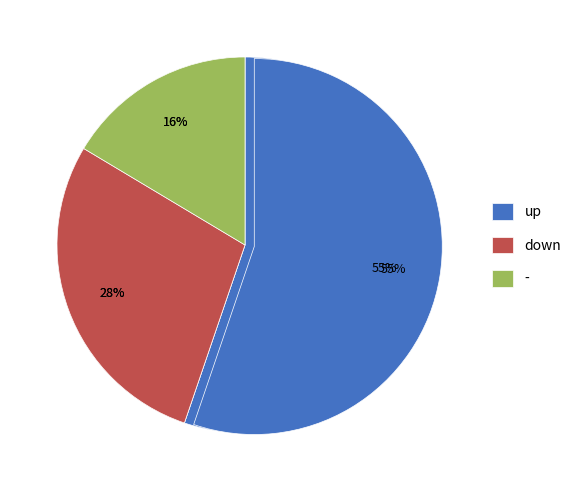

True or false: - accounts for 16% of the total.

True